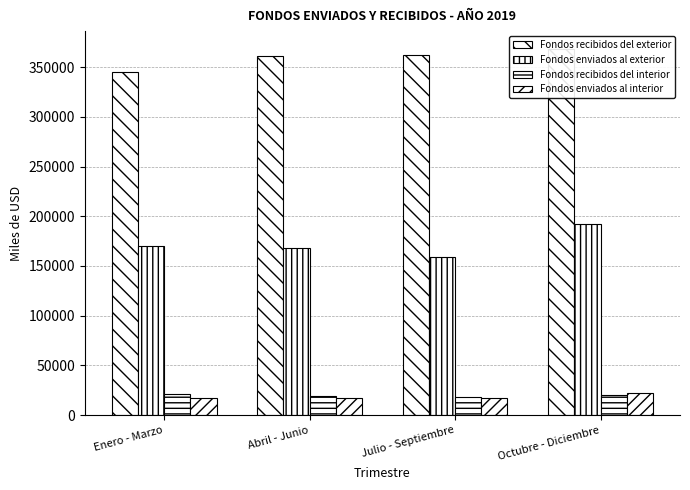

Is it true that Fondos enviados al exterior equals 60832.1 at Abril - Junio?

False